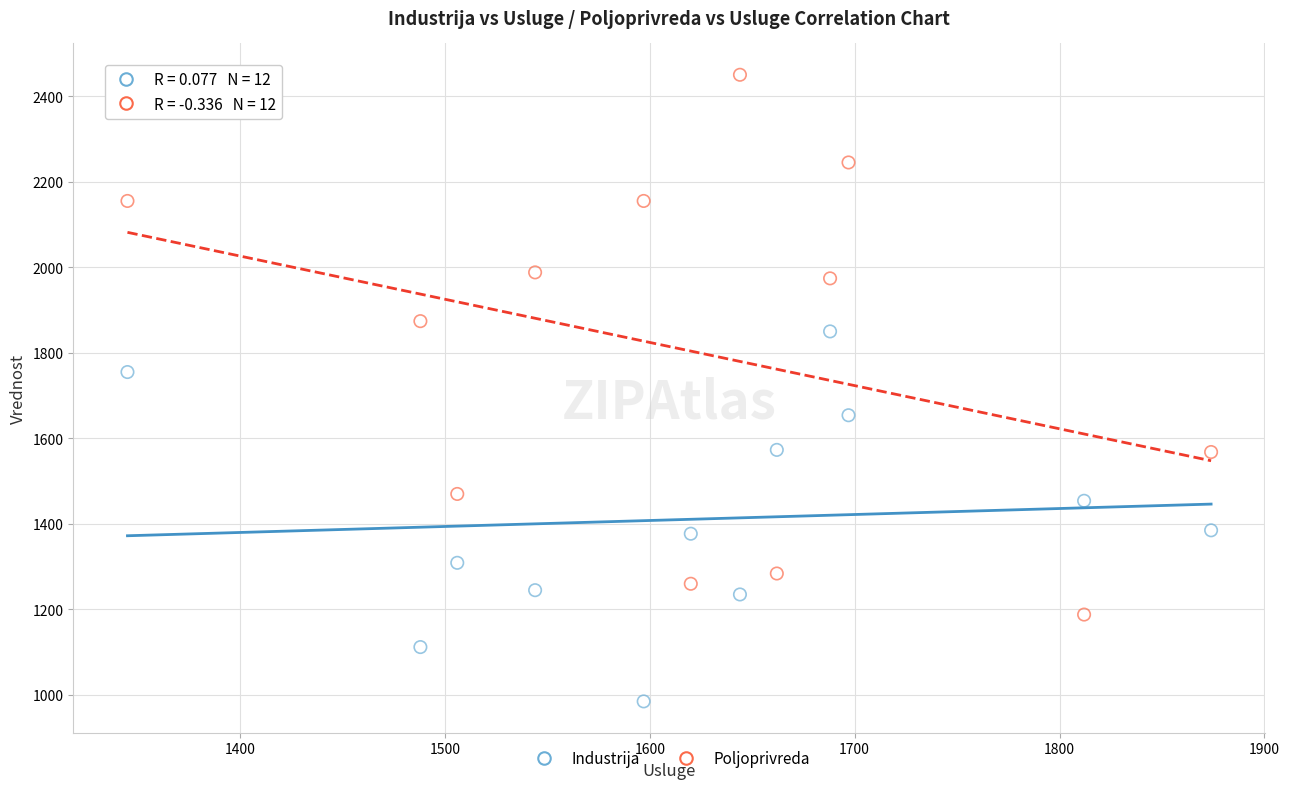

Which series contains the lowest Y value?

Industrija